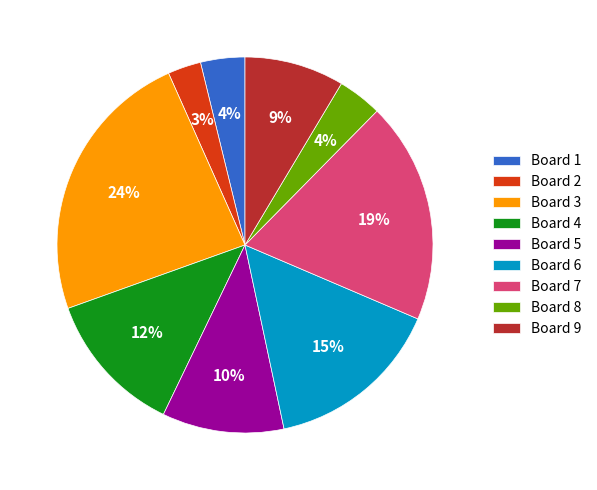

Combined, do Board 9 and Board 1 account for over 50%?

No